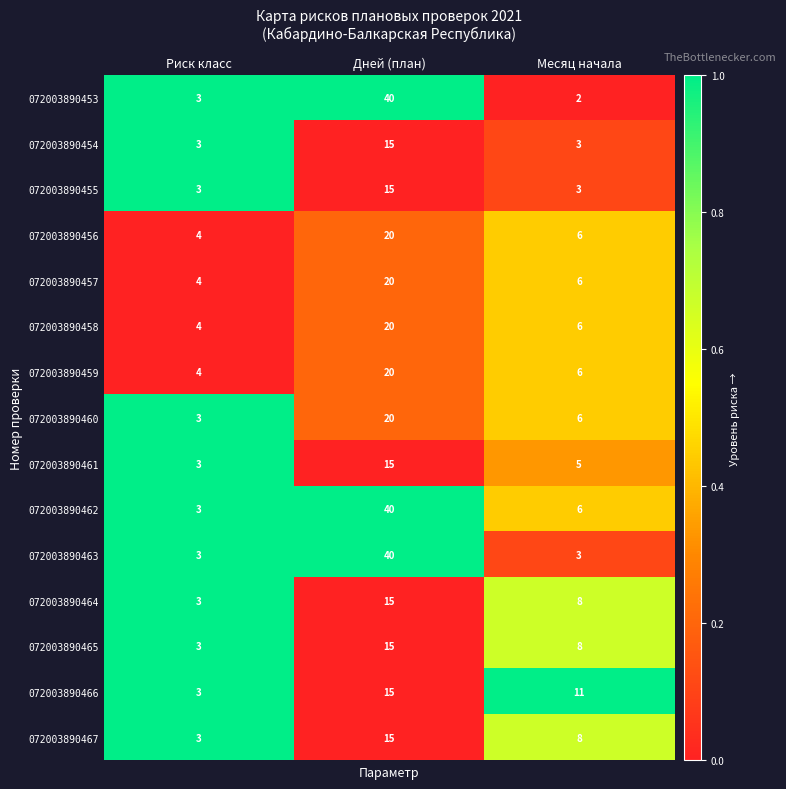

True or false: 072003890462 has a value of 1 at Риск класс.

False